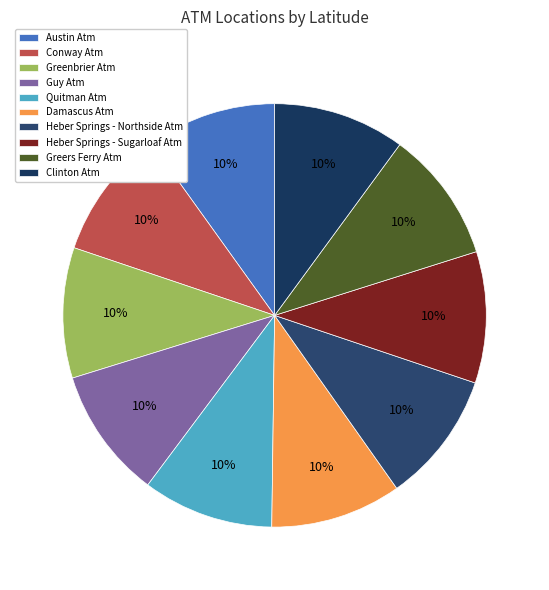

Is it true that Heber Springs - Sugarloaf Atm is 10% of the pie?

True